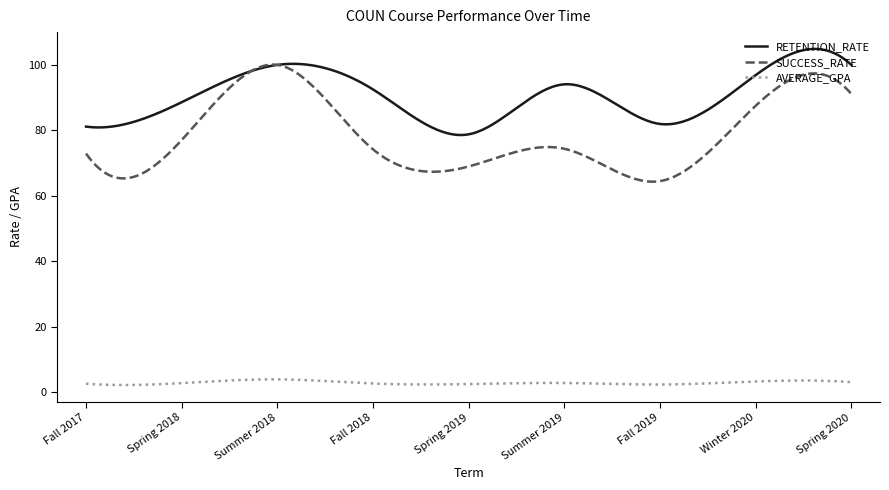

What is the greatest value displayed?

104.9